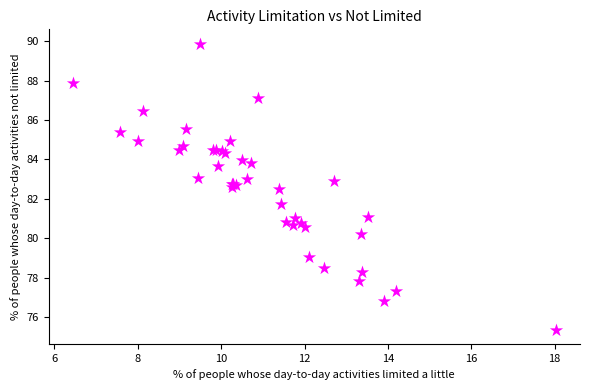

What Y value in the scatter plot is closest to 82?

81.7